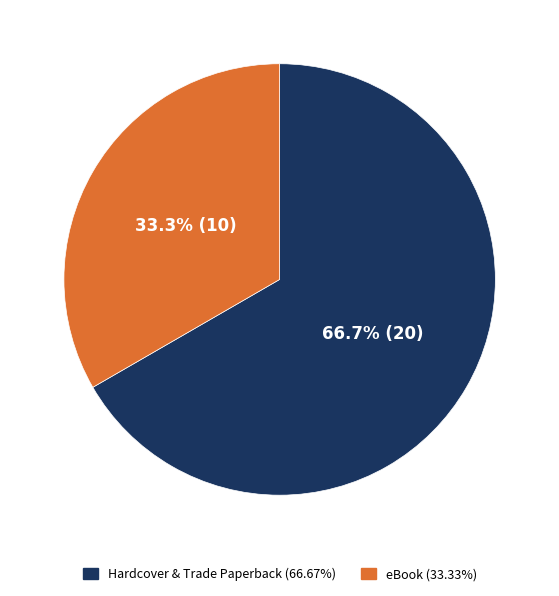

Is there a majority slice in this chart?

Yes